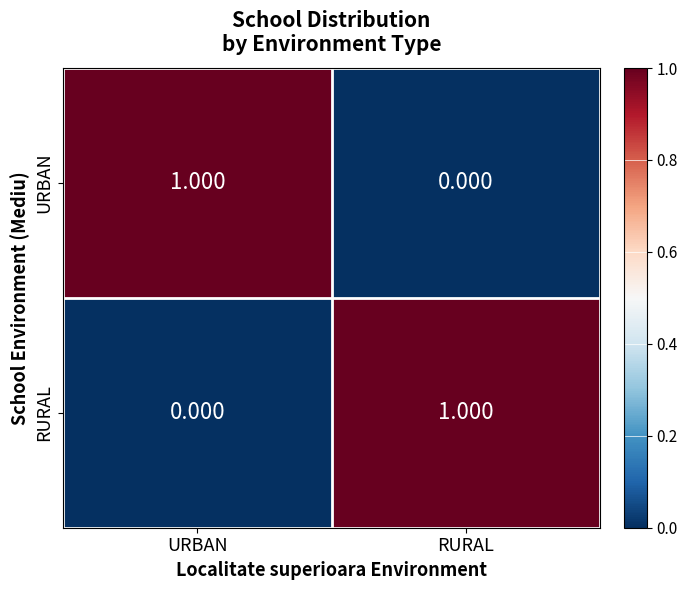

Rank the series at RURAL from lowest to highest value.

URBAN, RURAL